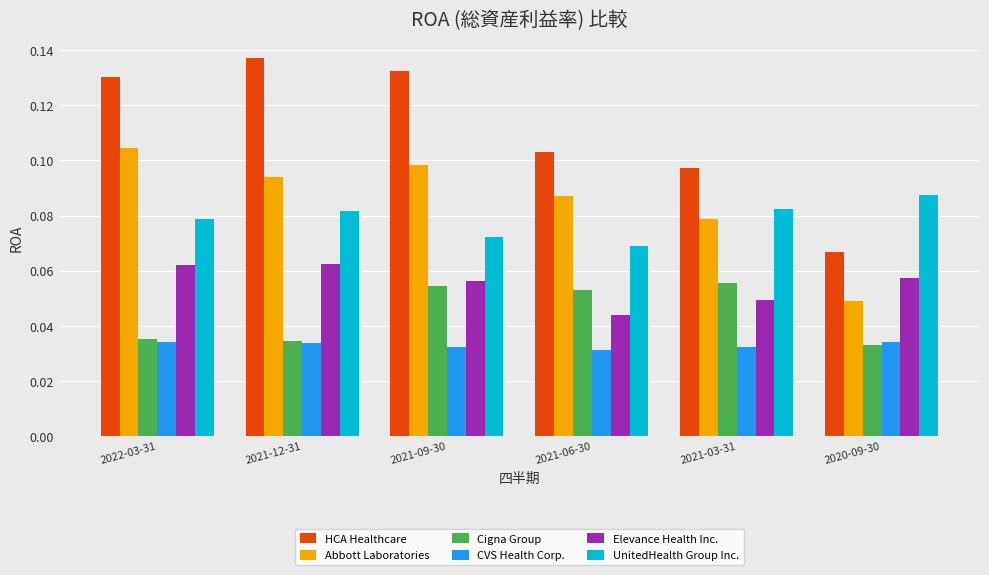

Is the value of Abbott Laboratories at 2022-03-31 greater than the value of CVS Health Corp. at 2022-03-31?

Yes